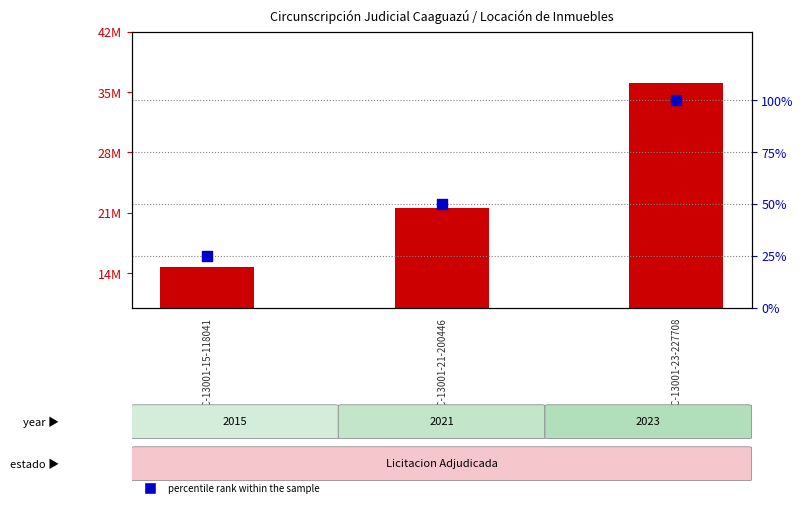

Approximately how many times larger is the value at LC-13001-21-200446 compared to LC-13001-23-227708?

0.5